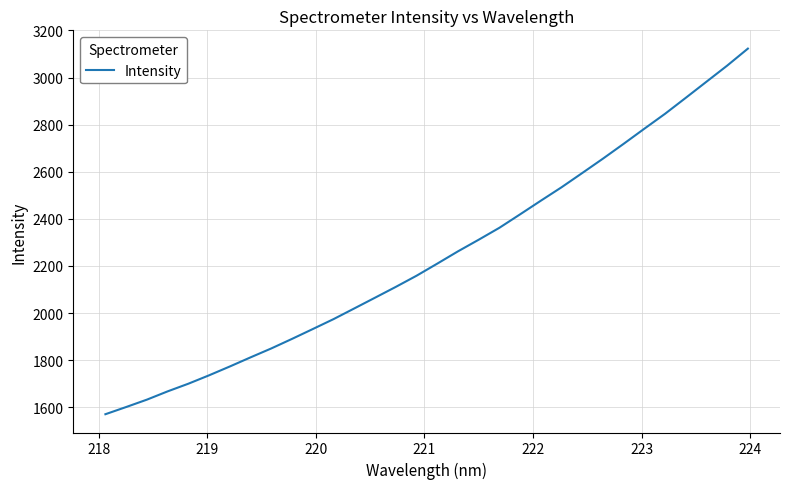

What is the greatest value displayed?

3122.8